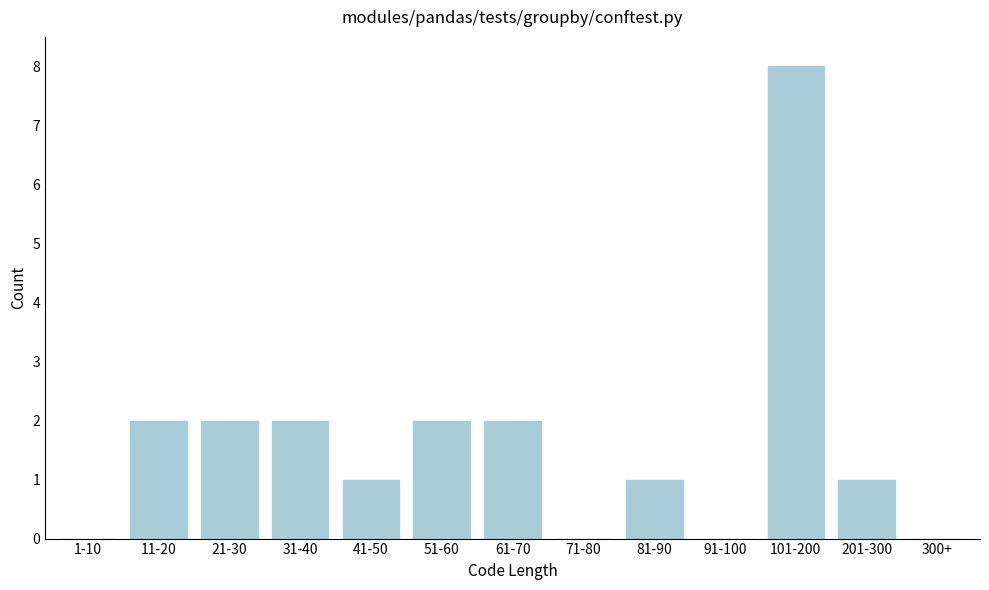

Reading right to left, transcribe all the data shown in this chart.

300+=0	201-300=1	101-200=8	91-100=0	81-90=1	71-80=0	61-70=2	51-60=2	41-50=1	31-40=2	21-30=2	11-20=2	1-10=0